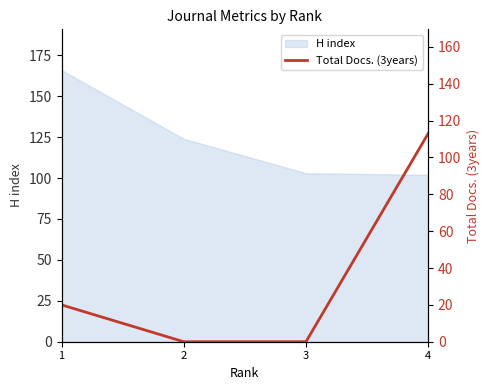

What is the sum of the values at 2 and 4?

113